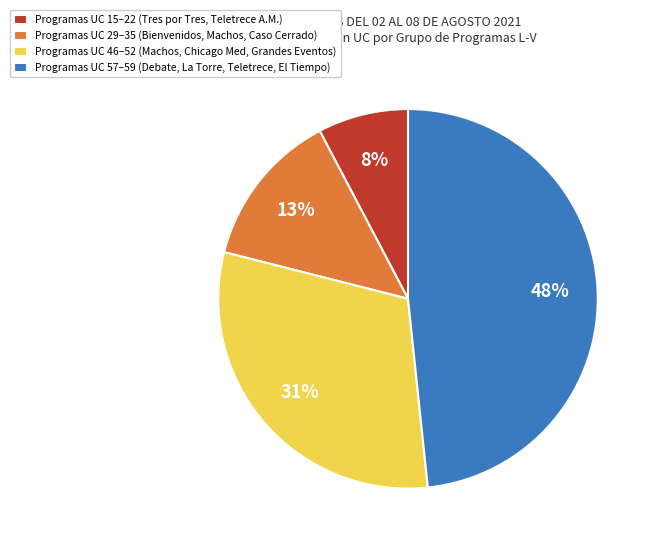

To the nearest percent, what is the average slice percentage?

25%